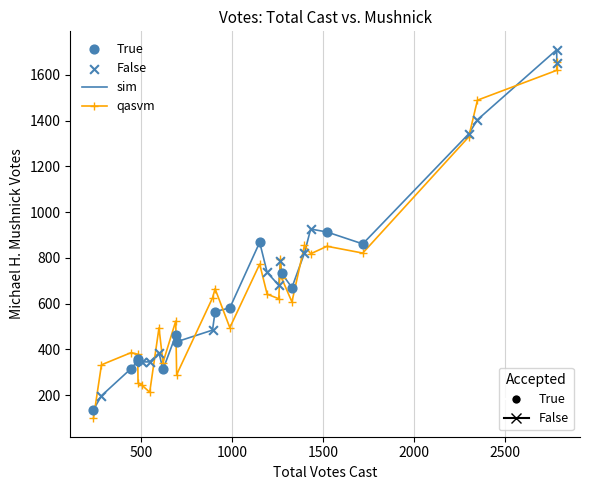

What is the minimum value shown in the chart?

98.4